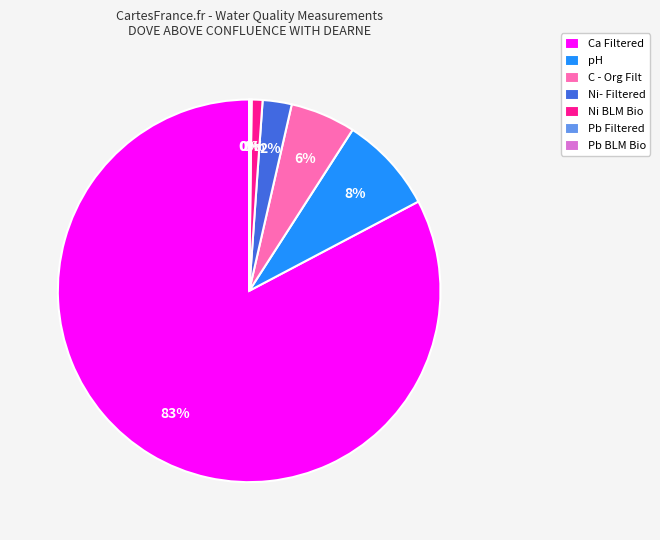

To the nearest percent, what is the difference between the largest and smallest slice percentages?

83%